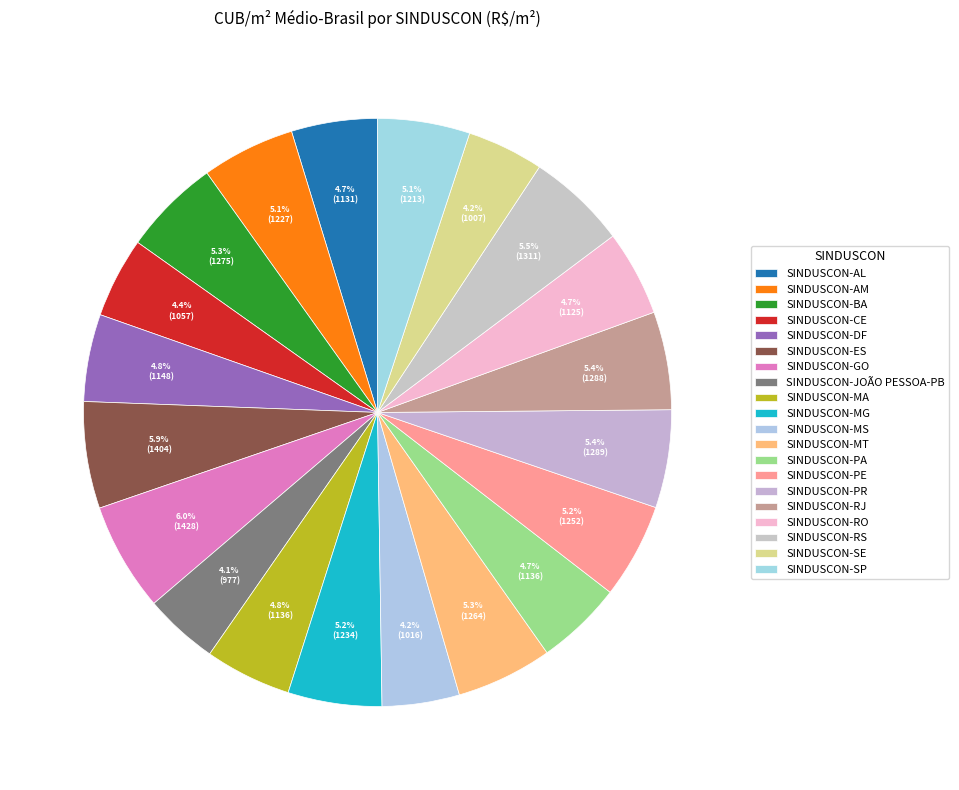

What percentage do SINDUSCON-AL and SINDUSCON-ES together represent?

10.6%